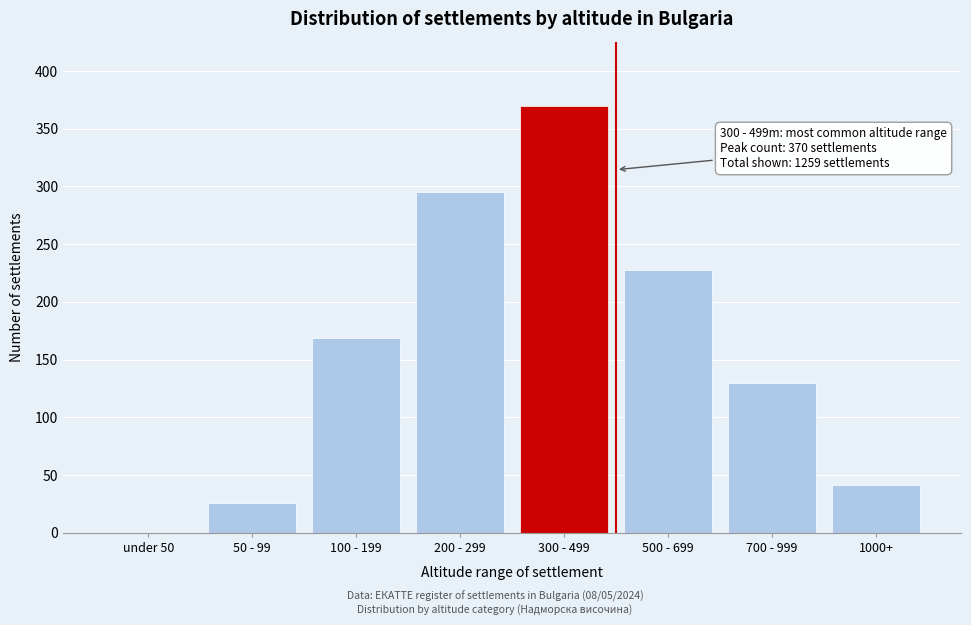

What is the greatest value displayed?

370